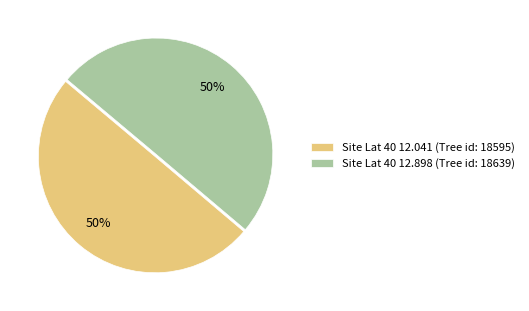

Do Site Lat 40 12.041 (Tree id: 18595) and Site Lat 40 12.898 (Tree id: 18639) together represent more than half of the pie?

Yes